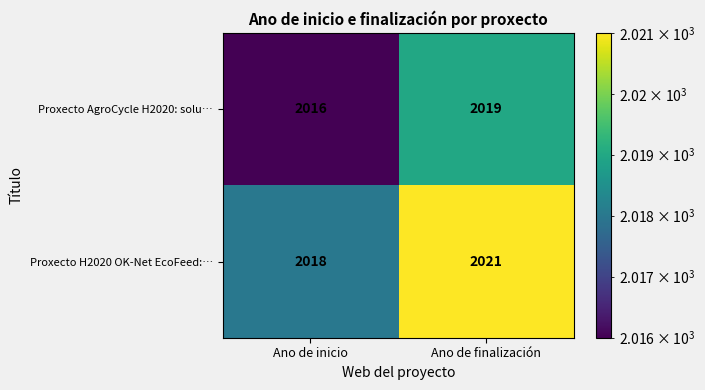

Rank the series by their average value, from lowest to highest.

Proxecto AgroCycle H2020: solu…, Proxecto H2020 OK-Net EcoFeed:…